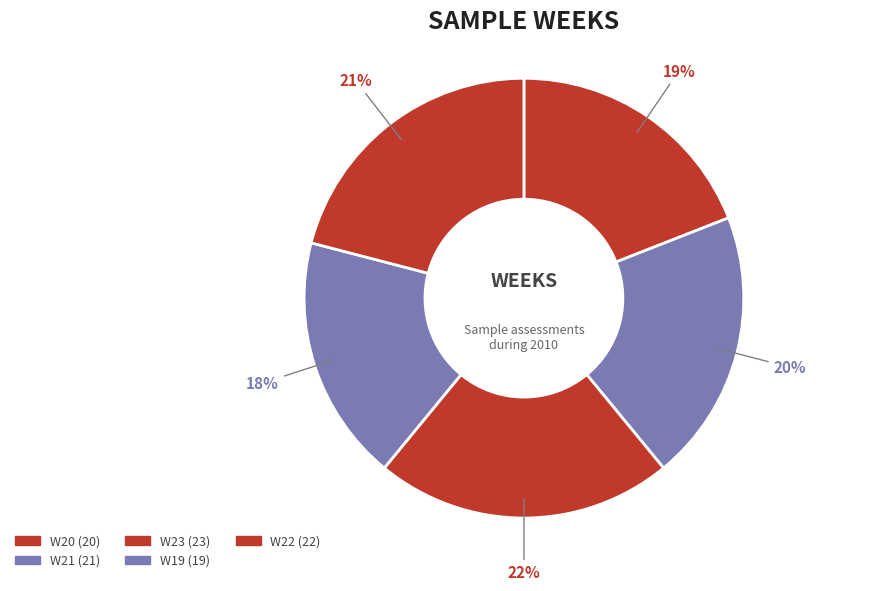

The W20 slice represents 19% of the pie. True or false?

True